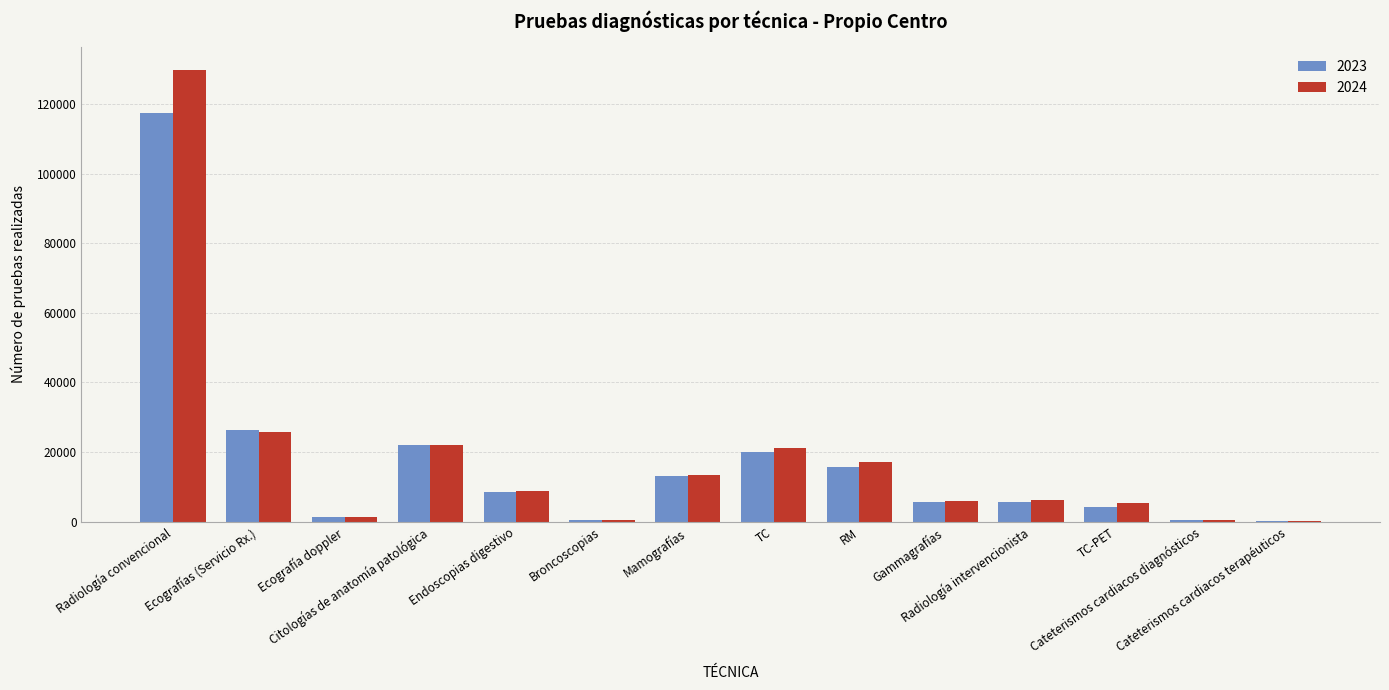

What are all the series names shown in the legend?

2023, 2024